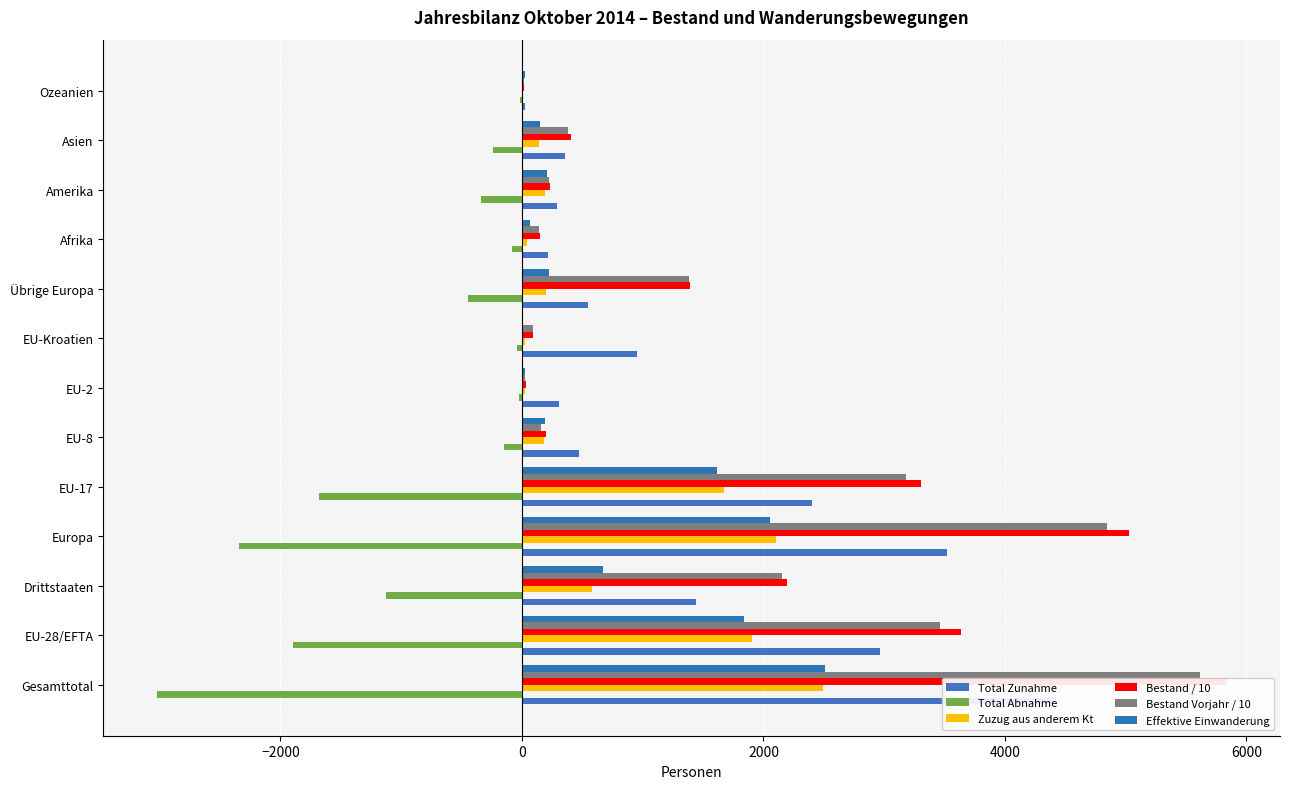

True or false: Bestand / 10 has a value of 3308.8 at EU-17.

True